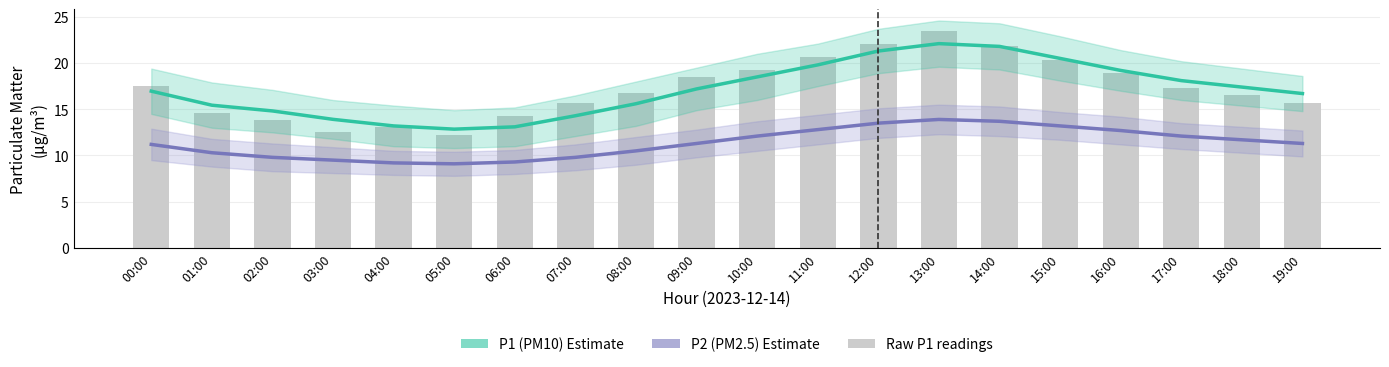

What is the difference between the maximum and minimum values in the P1 (Estimate) series?

9.3